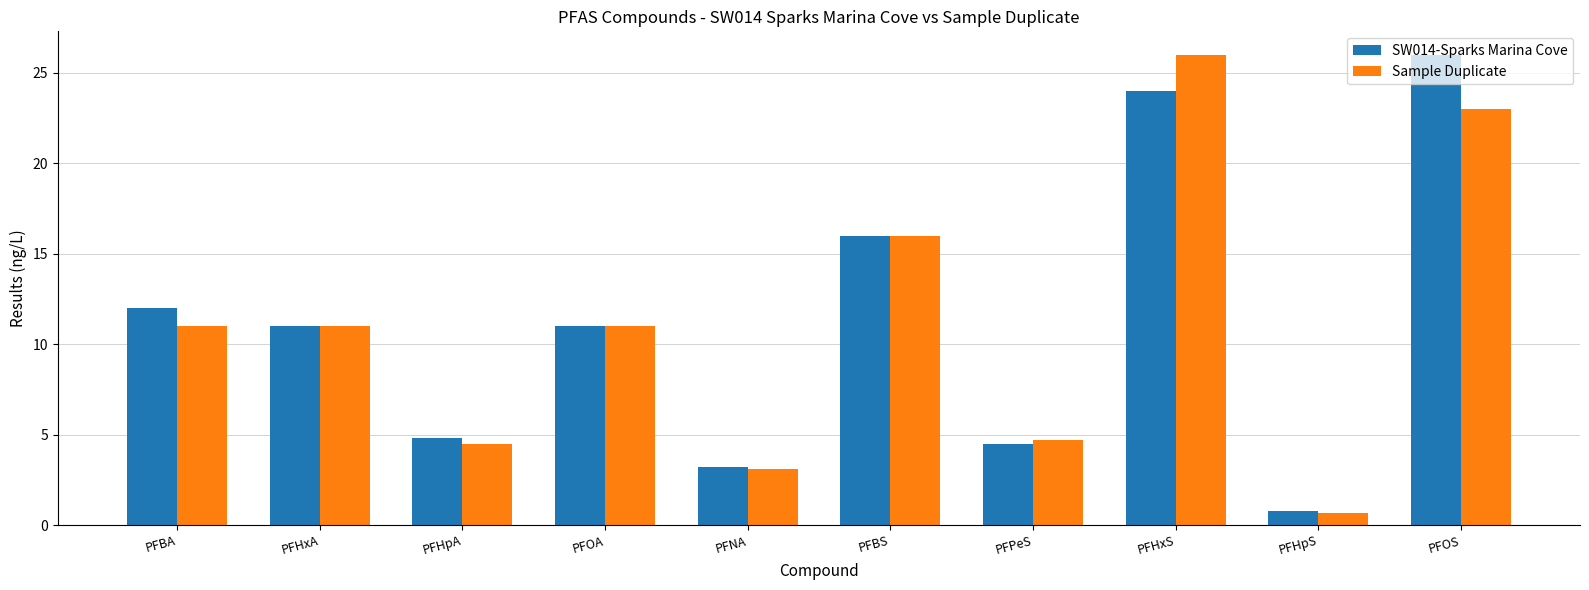

At which label does Sample Duplicate reach its peak?

PFHxS